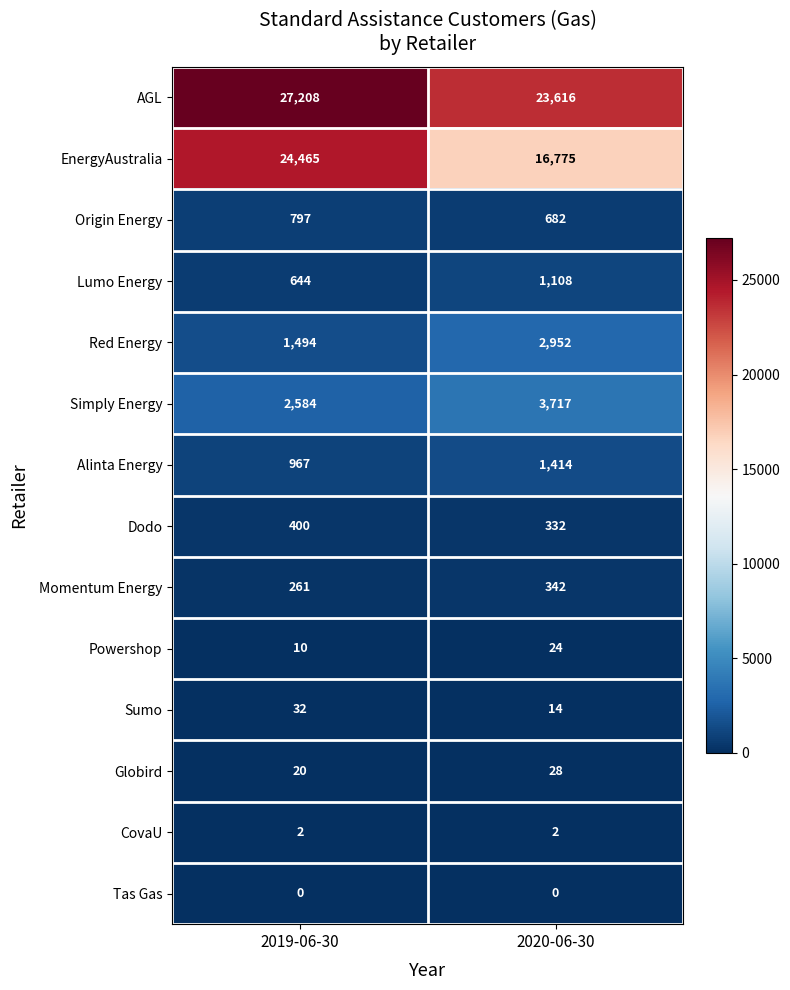

Which series has the widest spread of values?

EnergyAustralia